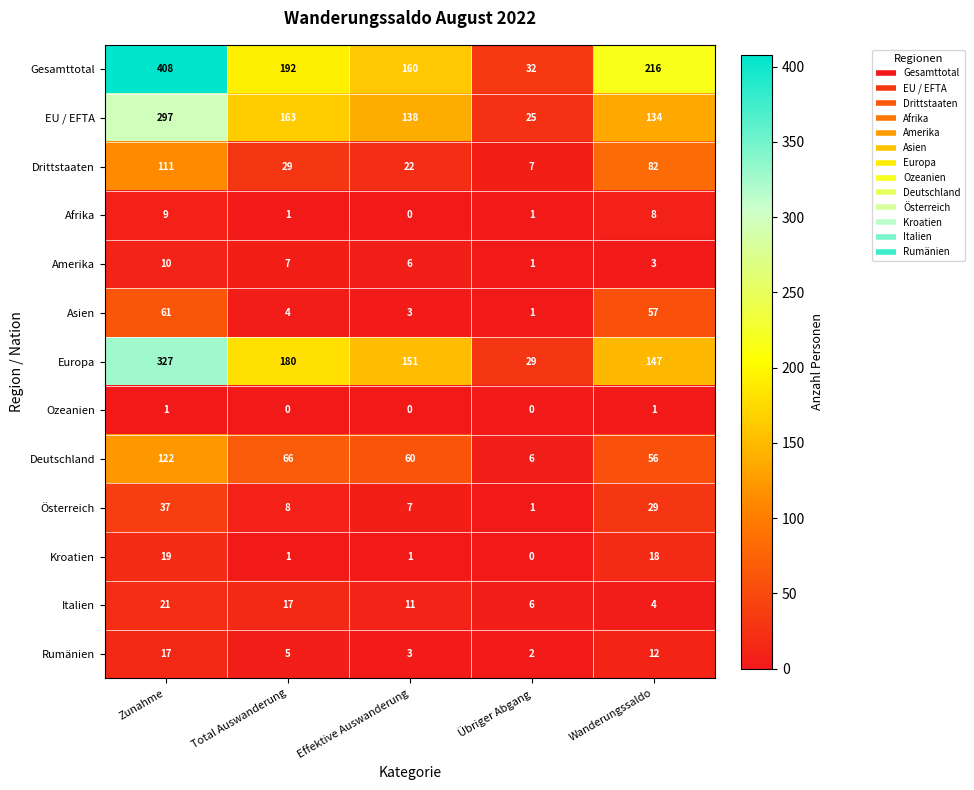

List the series in order of their peak value, lowest first.

Ozeanien, Afrika, Amerika, Rumänien, Kroatien, Italien, Österreich, Asien, Drittstaaten, Deutschland, EU / EFTA, Europa, Gesamttotal